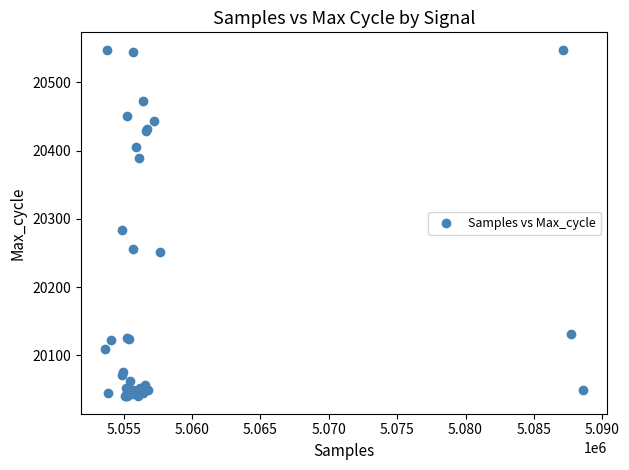

What Y value in the scatter plot is closest to 20294?

20284